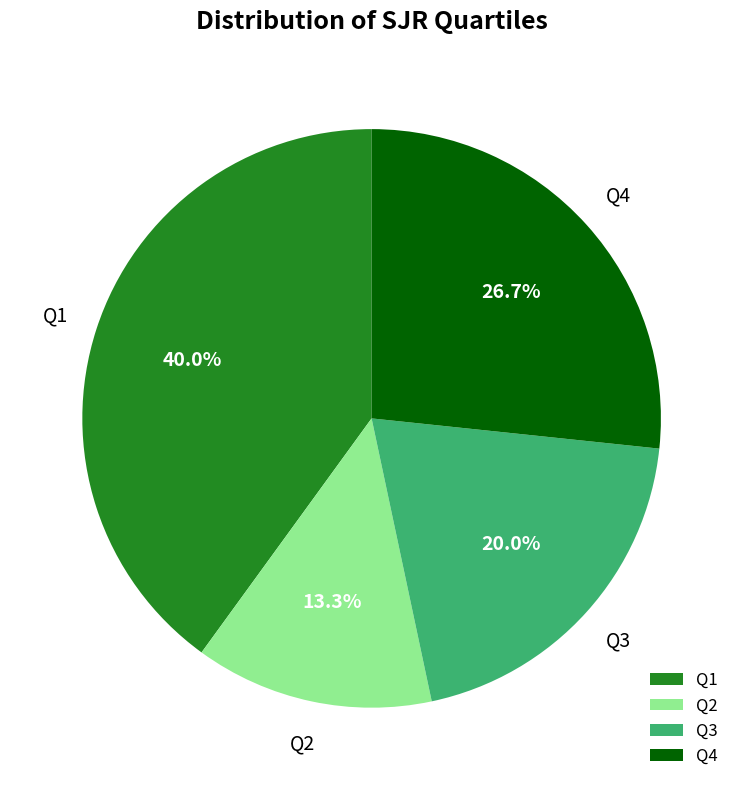

Is it true that Q4 is 27% of the pie?

True